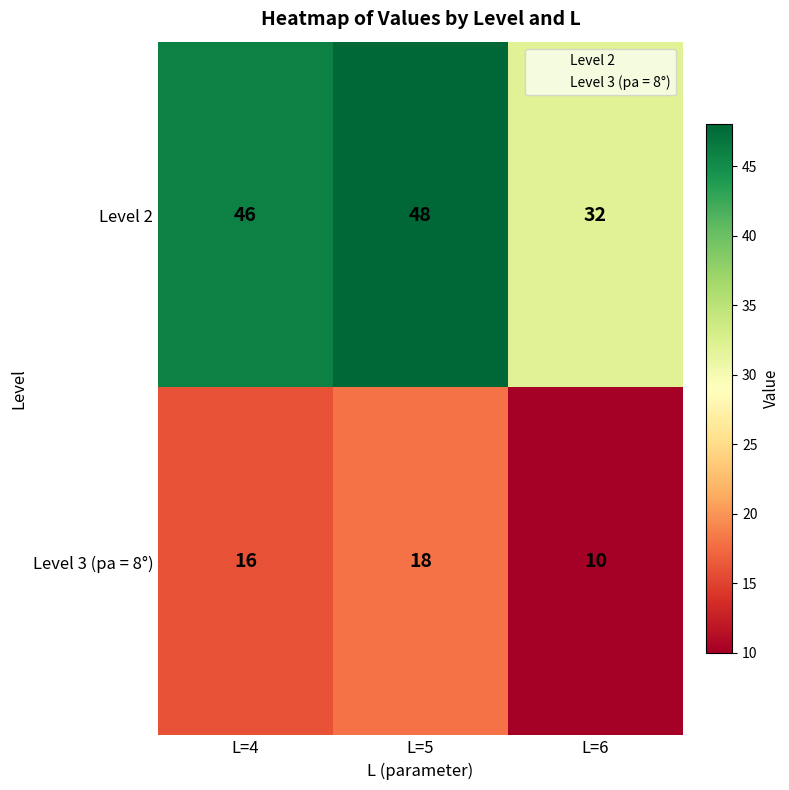

How many Level 3 (pa = 8°) values are between 10 and 18?

3